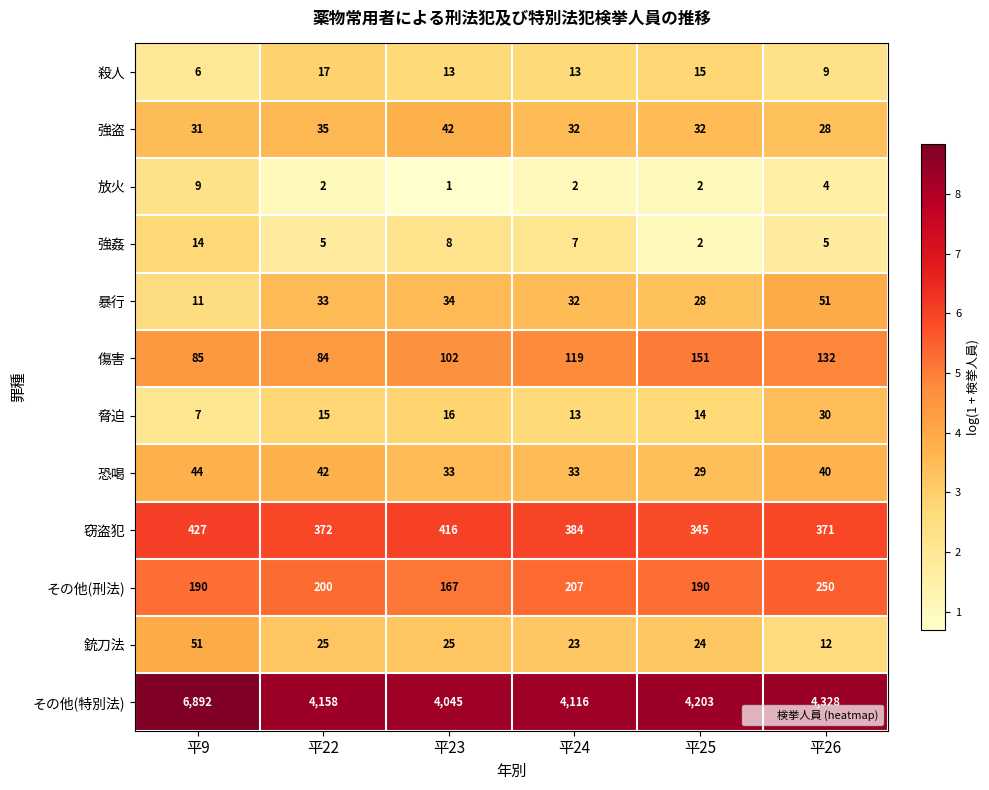

What is the maximum value shown in the chart?

6892